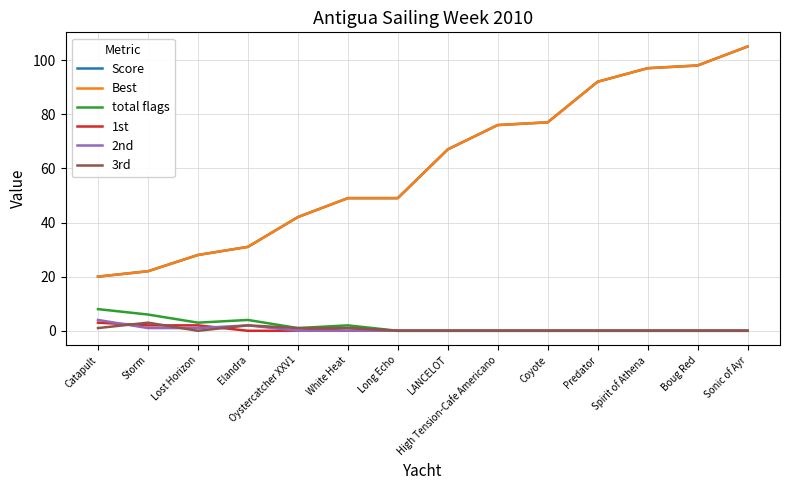

Reading left to right, what are all the values shown in this chart?

Score: 20	22	28	31	42	49	49	67	76	77	92	97	98	105
Best: 20	22	28	31	42	49	49	67	76	77	92	97	98	105
total flags: 8	6	3	4	1	2	0	0	0	0	0	0	0	0
1st: 3	2	2	0	0	1	0	0	0	0	0	0	0	0
2nd: 4	1	1	2	0	0	0	0	0	0	0	0	0	0
3rd: 1	3	0	2	1	1	0	0	0	0	0	0	0	0